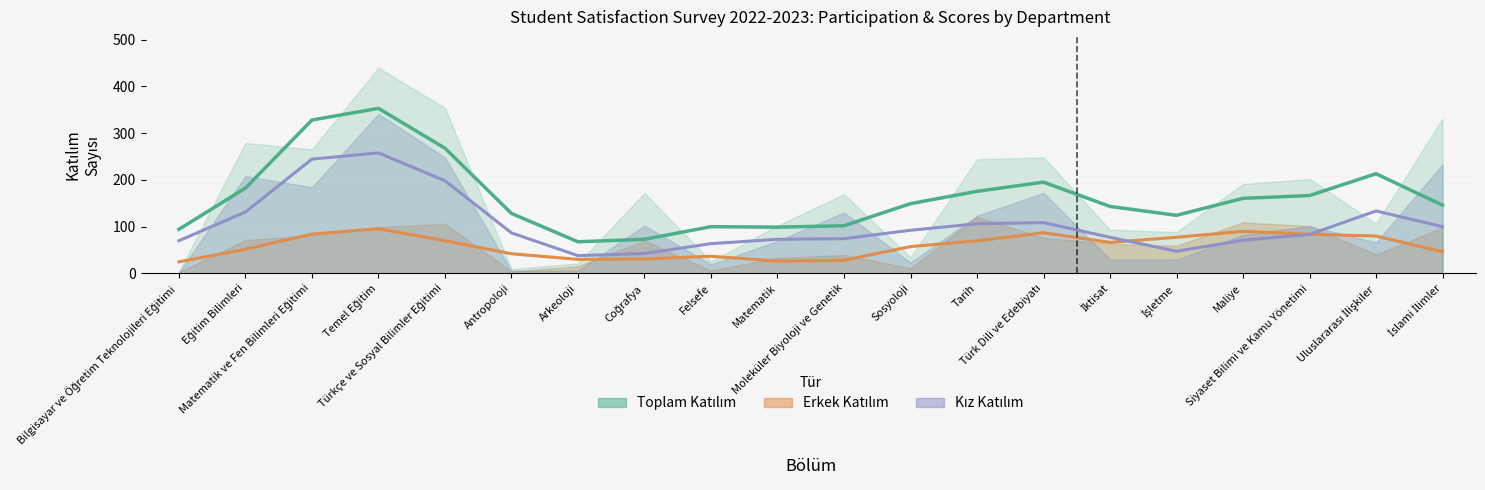

Reading left to right, what are all the values shown in this chart?

Erkek Trend: 24.3	51.3	83.7	95.3	69.7	41.7	29.7	30.3	36.3	26.0	27.7	57.0	69.3	86.7	66.0	77.0	89.7	83.3	79.7	46.0
Kız Trend: 69.7	131.0	244.3	257.7	198.0	86.3	37.7	42.3	63.3	72.7	74.0	92.0	106.0	108.3	77.0	47.0	70.7	83.0	133.3	99.7
Toplam Trend: 94.0	182.3	328.0	353.0	267.7	128.0	67.3	72.7	99.7	98.7	101.7	149.0	175.3	195.0	143.0	124.0	160.3	166.3	213.0	145.7